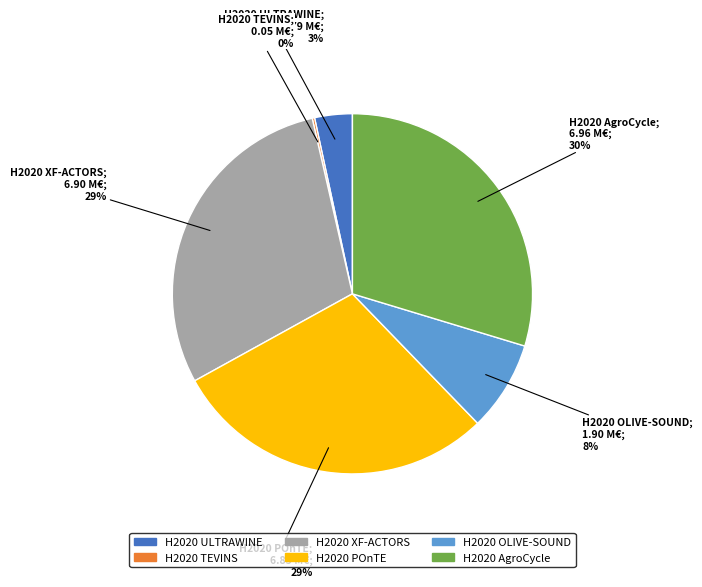

To the nearest percent, what is the average slice percentage?

17%